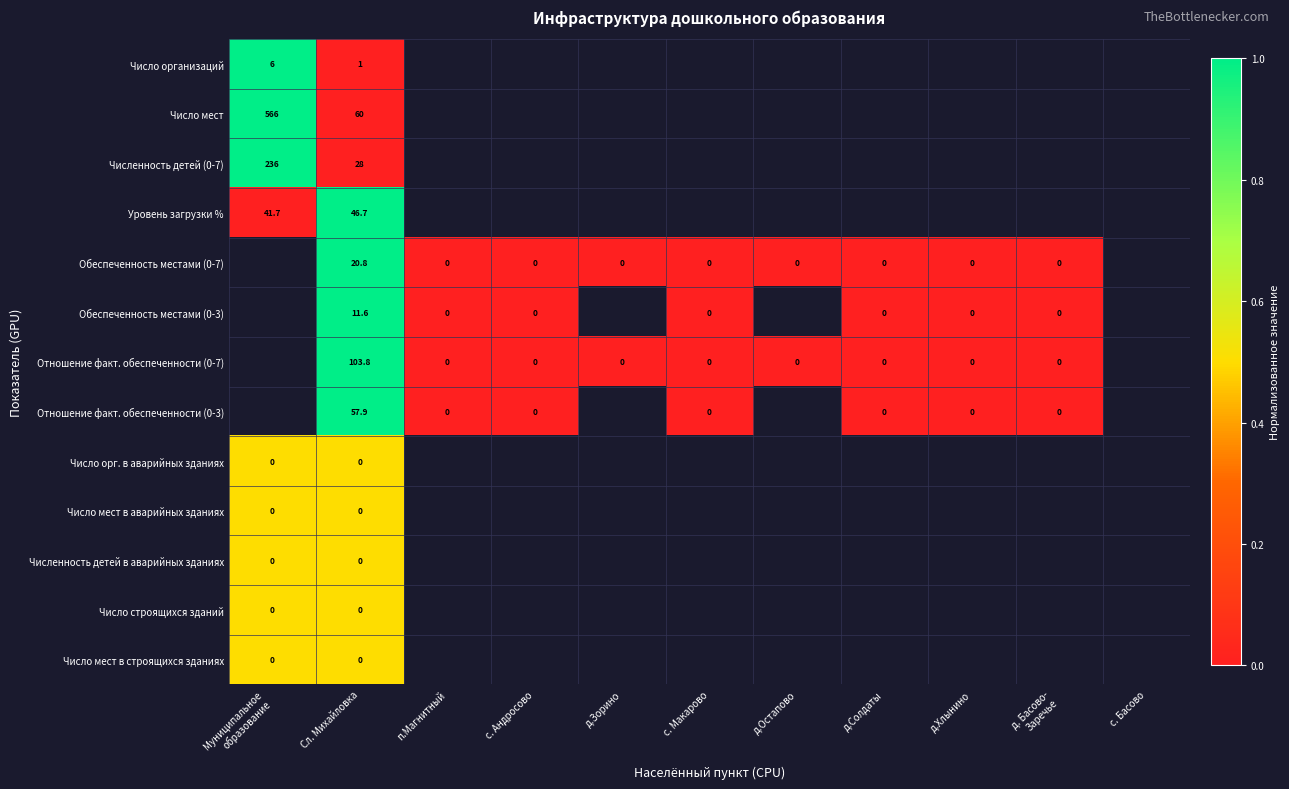

Where is Число орг. в аварийных зданиях nearest to the value 0?

Муниципальное образование